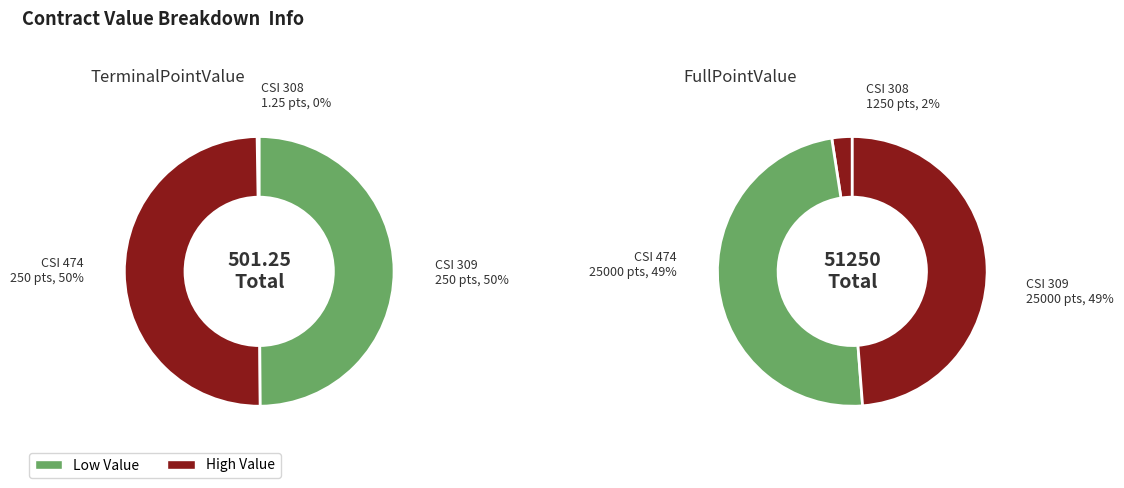

What percentage is NOT represented by 474?

50.1%